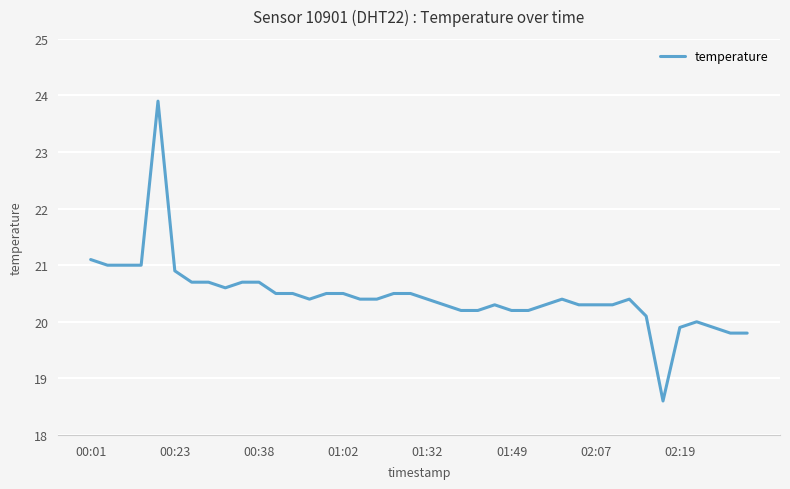

What is the difference between the maximum and minimum values?

5.3